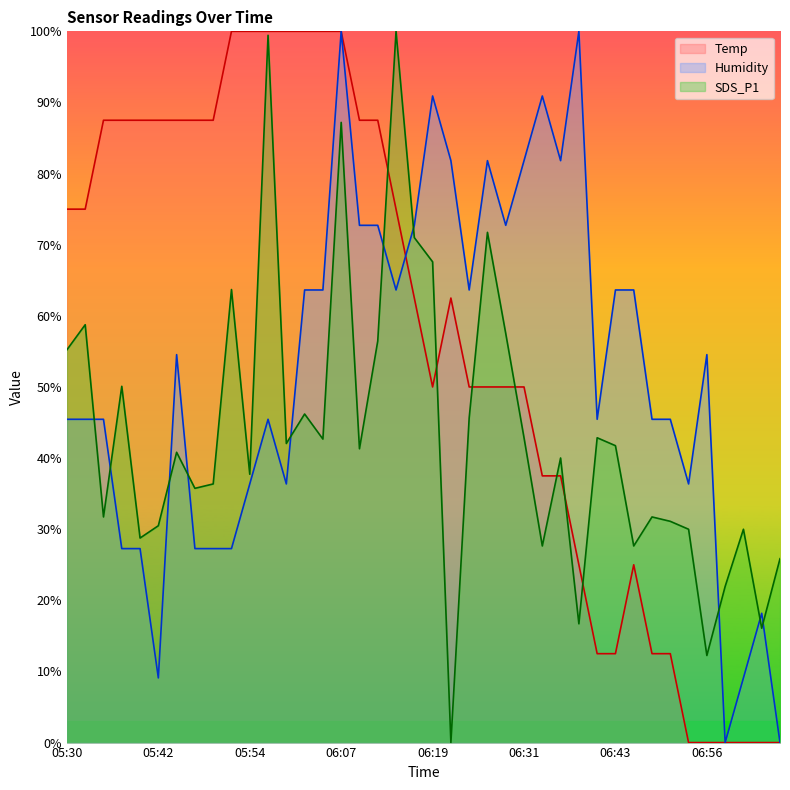

Rank the series by their maximum value, from highest to lowest.

Temp, Humidity, SDS_P1